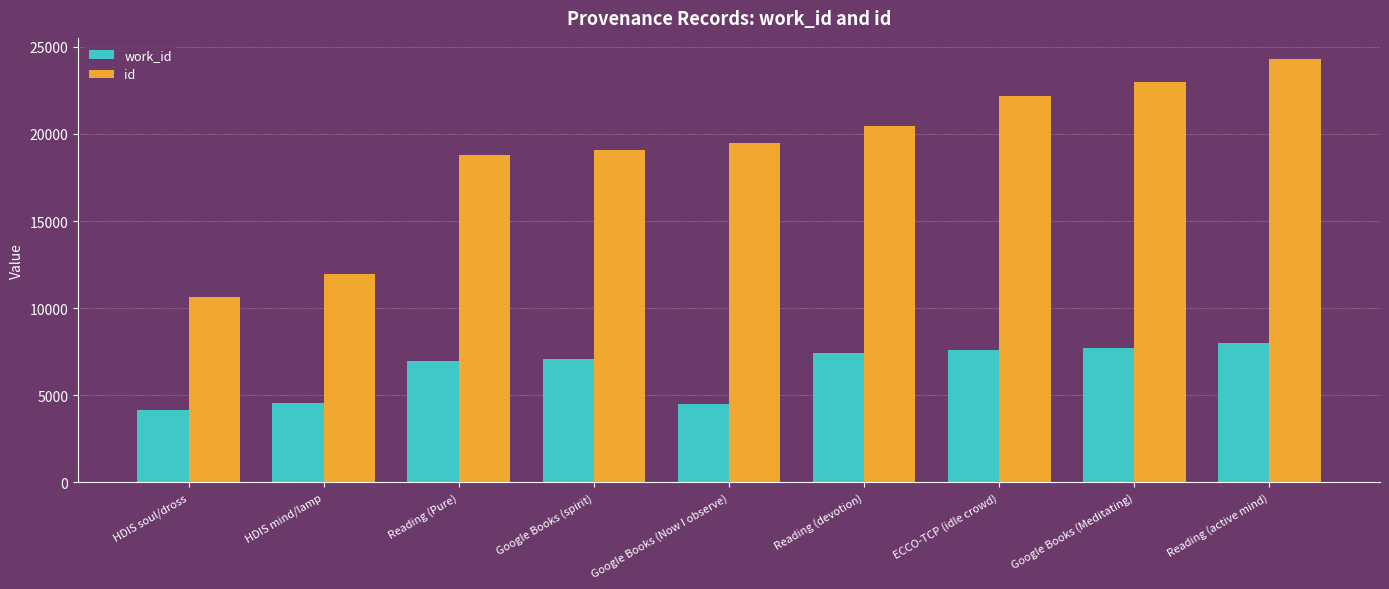

What is the difference between the maximum and minimum values in the id series?

13636